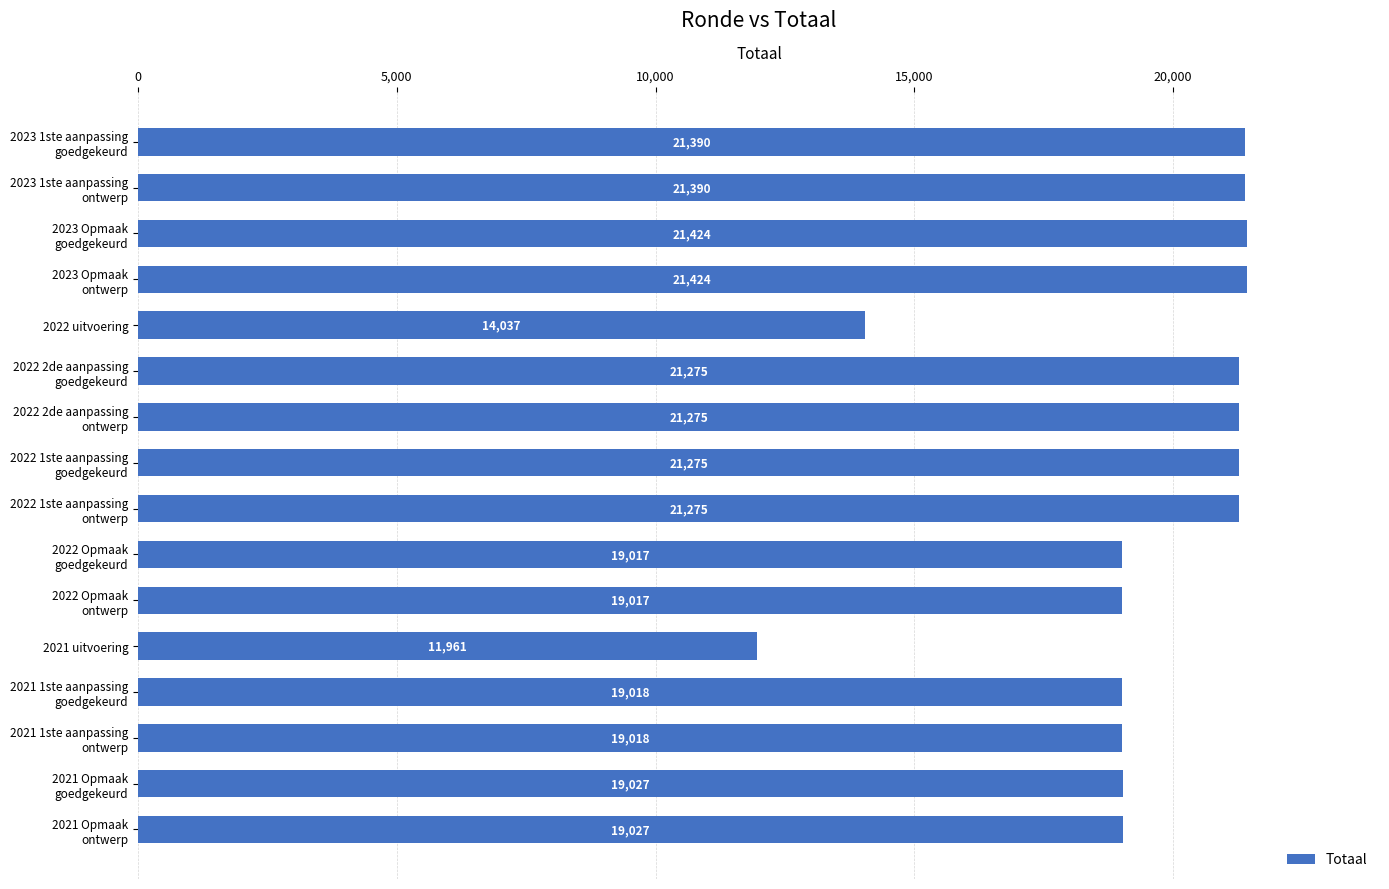

How many categories are shown in the chart?

16